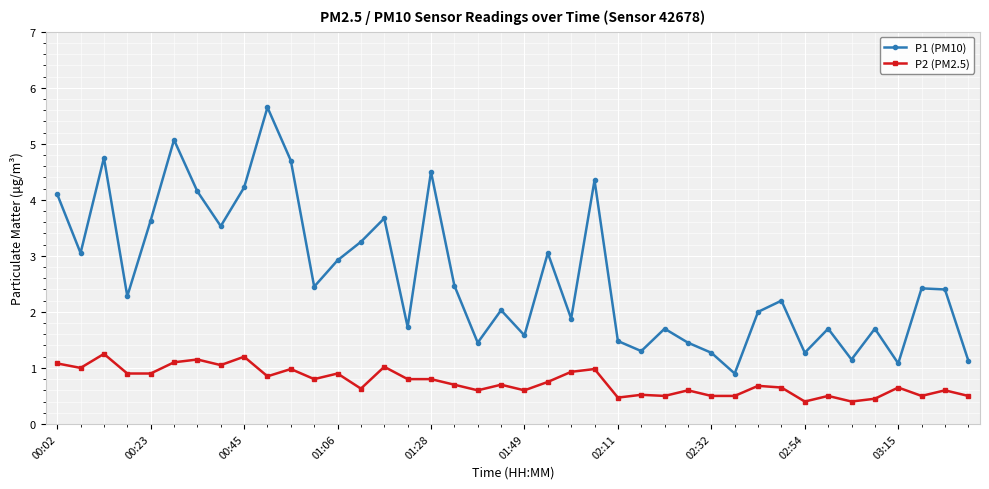

Which series has the widest spread of values?

P1 (PM10)